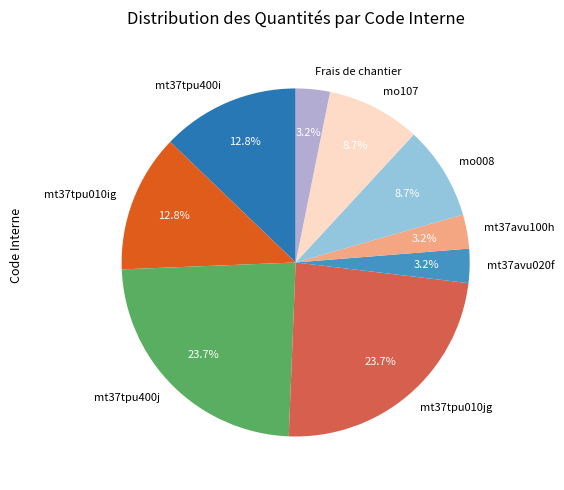

The mo107 slice represents 9% of the pie. True or false?

True